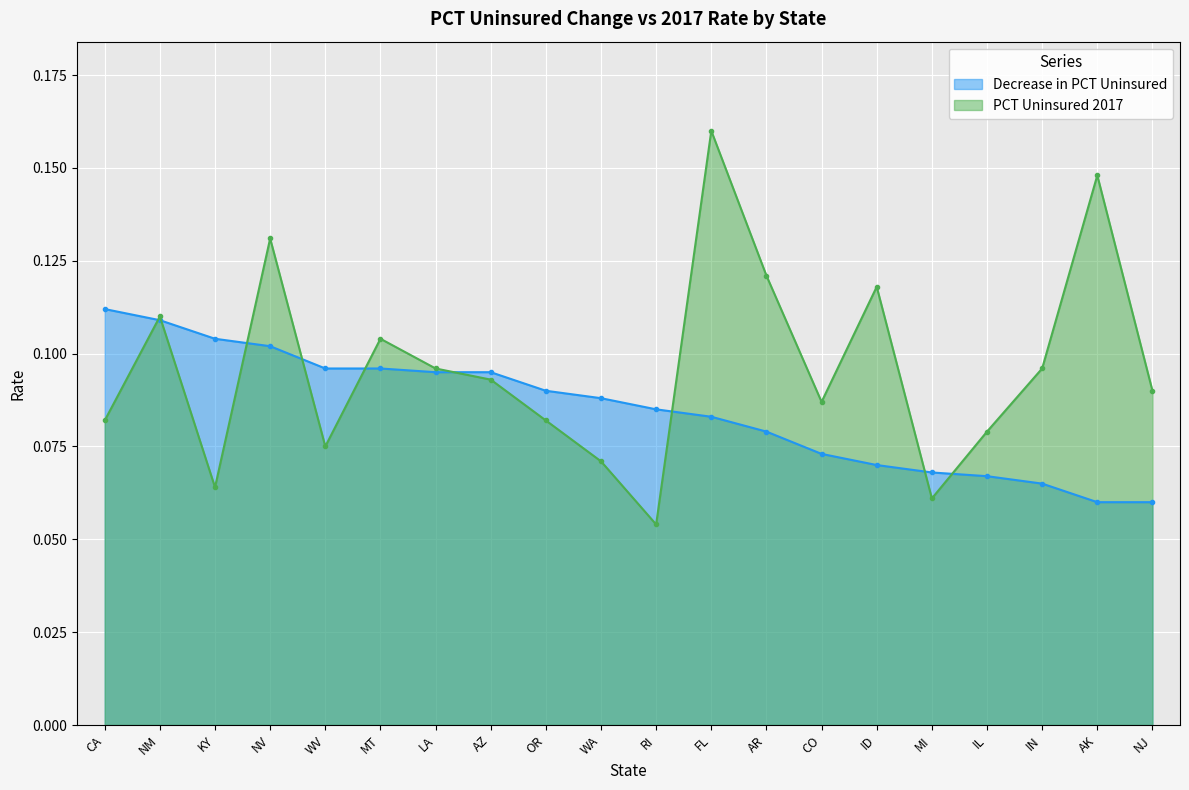

True or false: Decrease in PCT Uninsured has a value of 0.2 at NM.

False